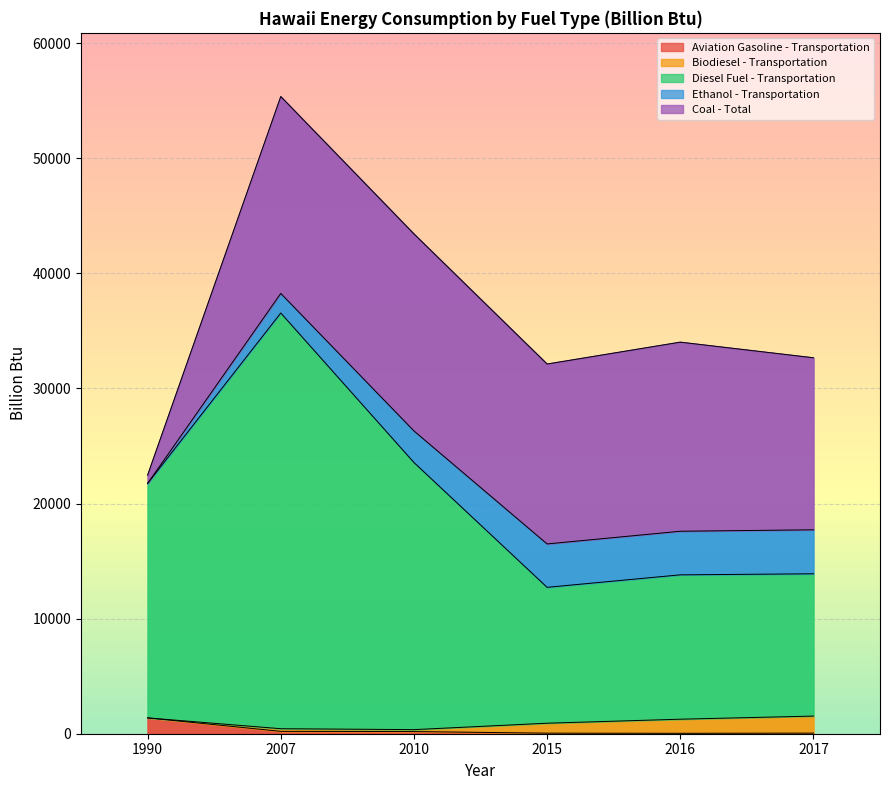

The value of Diesel Fuel - Transportation at 2015 is 5038. True or false?

False